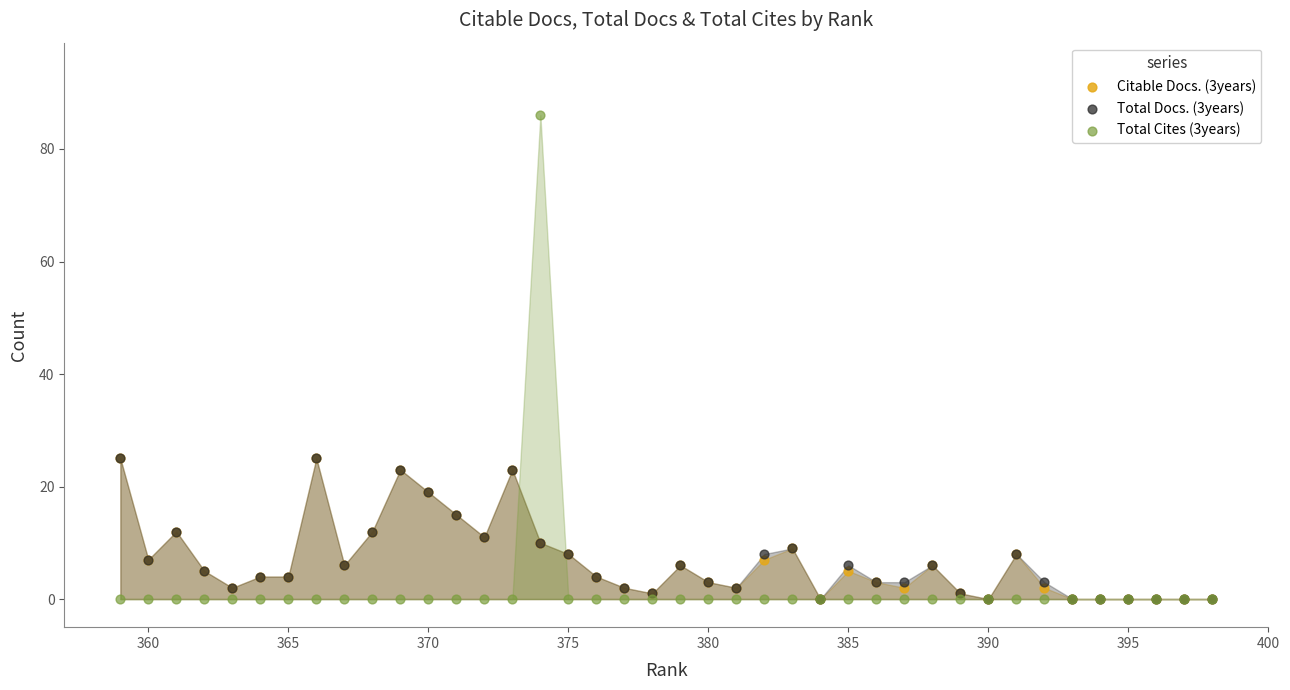

Which series contains the highest Y value?

Total Cites (3years)